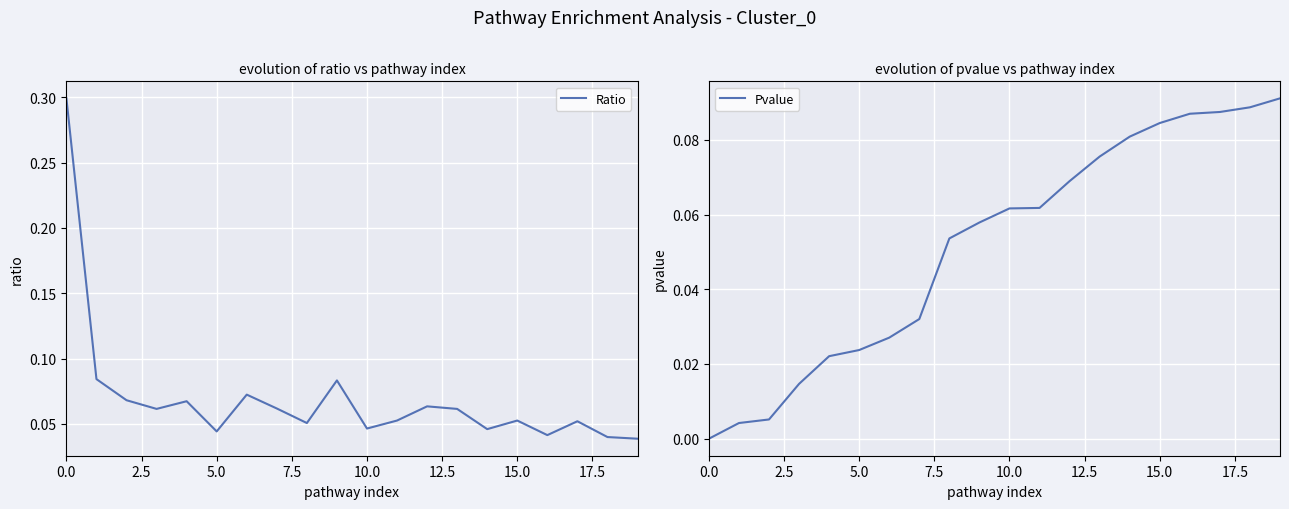

Which series has the largest range (max minus min)?

Ratio